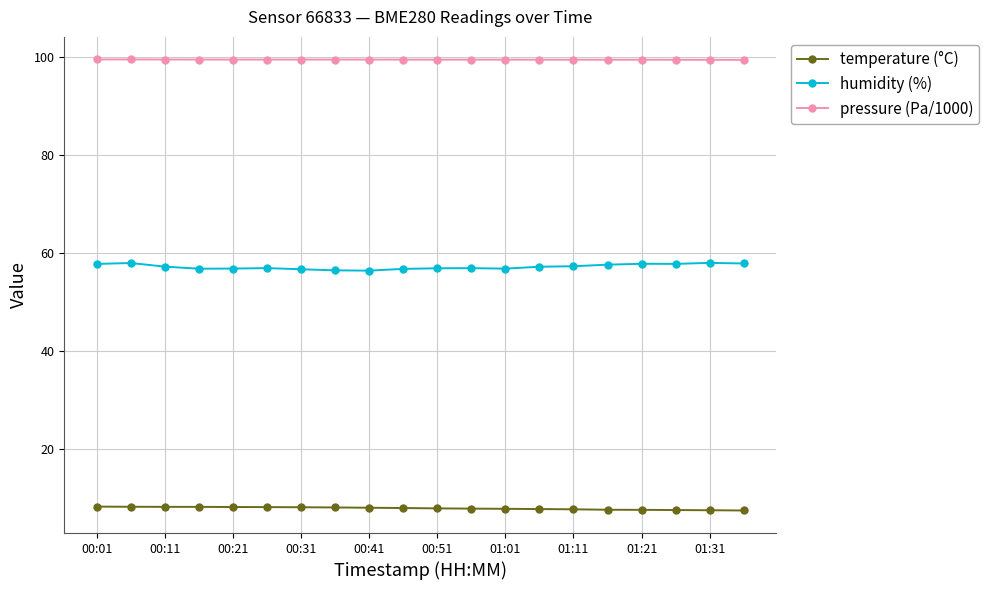

What is the value of the temperature (°C) point at the 20th from the left?

7.5